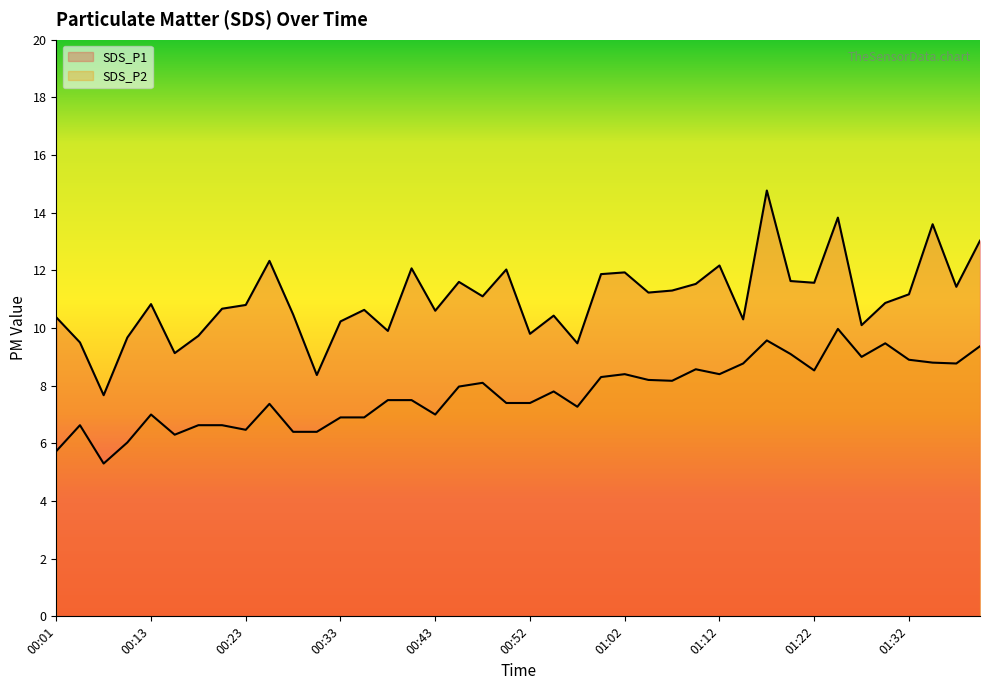

What is the label of the 15th point from the right?

01:05